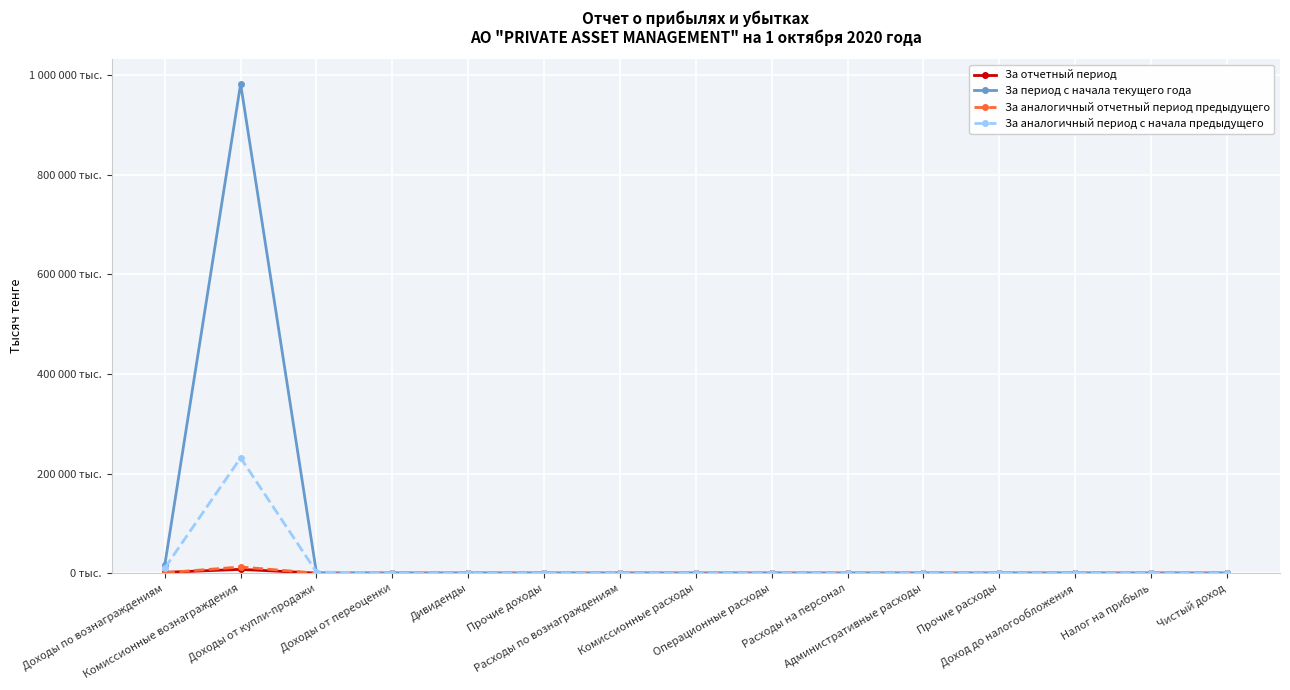

Where is За период с начала текущего года nearest to the value 491064?

Доходы по вознаграждениям